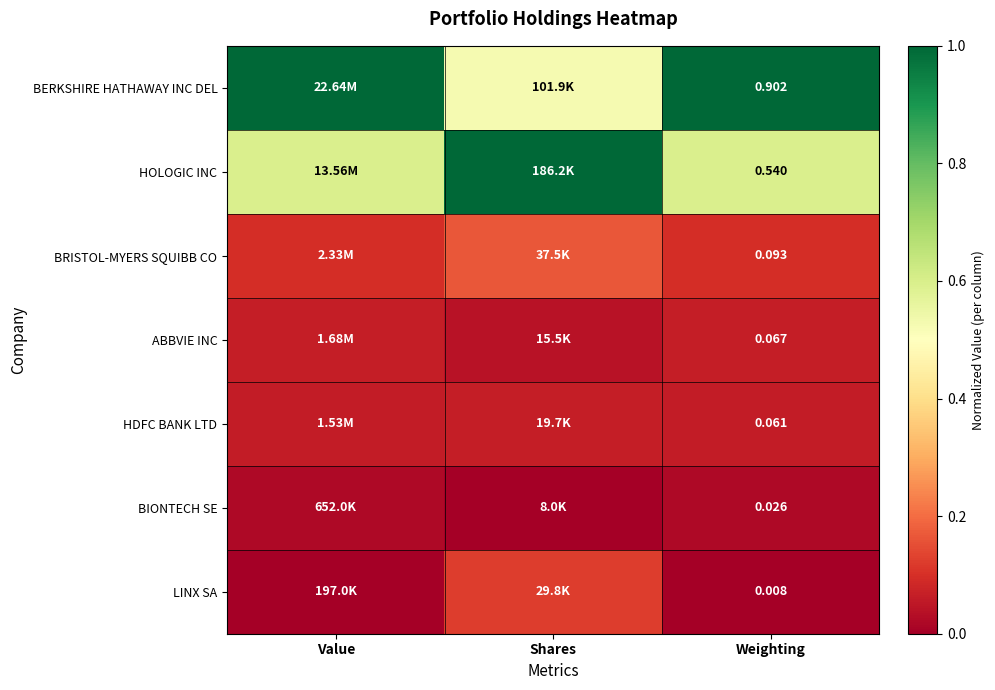

Is the value of BERKSHIRE HATHAWAY INC DEL at Weighting greater than the value of BIONTECH SE at Weighting?

Yes